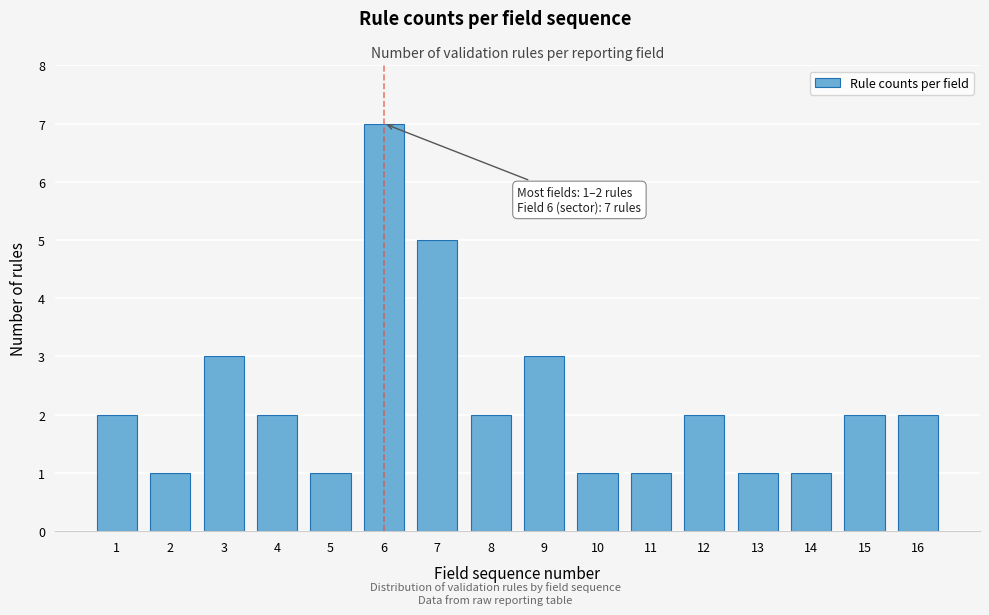

Reading right to left, extract all data points from this chart.

2	2	1	1	2	1	1	3	2	5	7	1	2	3	1	2